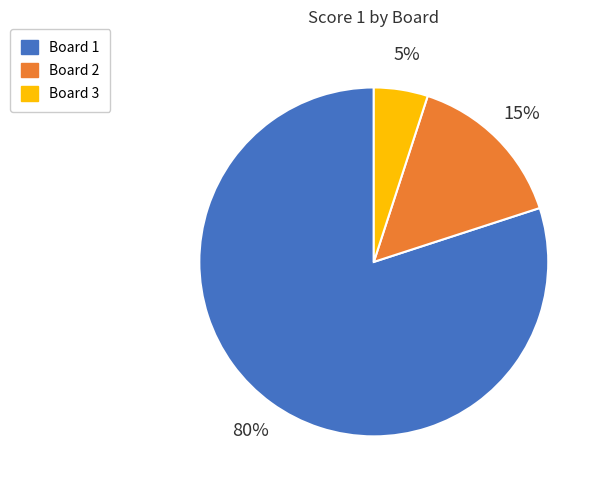

True or false: Board 2 accounts for 27% of the total.

False